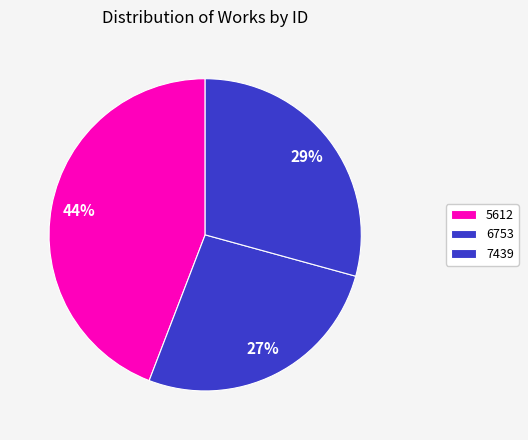

Rank the categories by value from lowest to highest.

6753, 7439, 5612